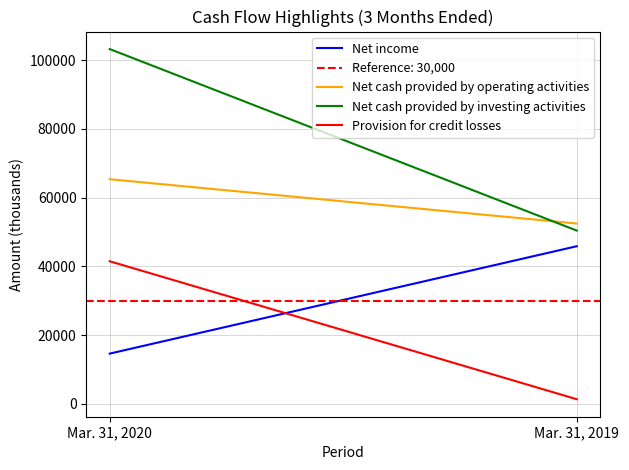

The Provision for credit losses series shows 41500 at Mar. 31, 2020. True or false?

True